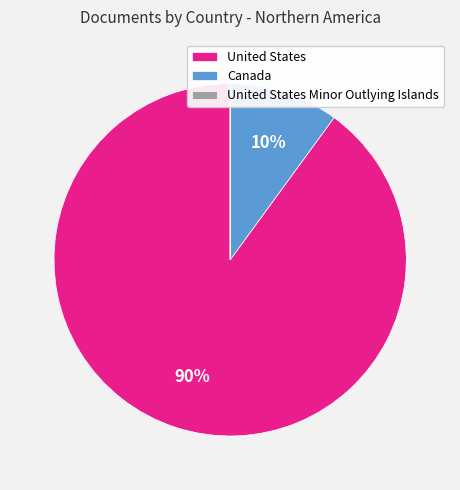

To the nearest percent, what is the difference between the largest and smallest slice percentages?

90%